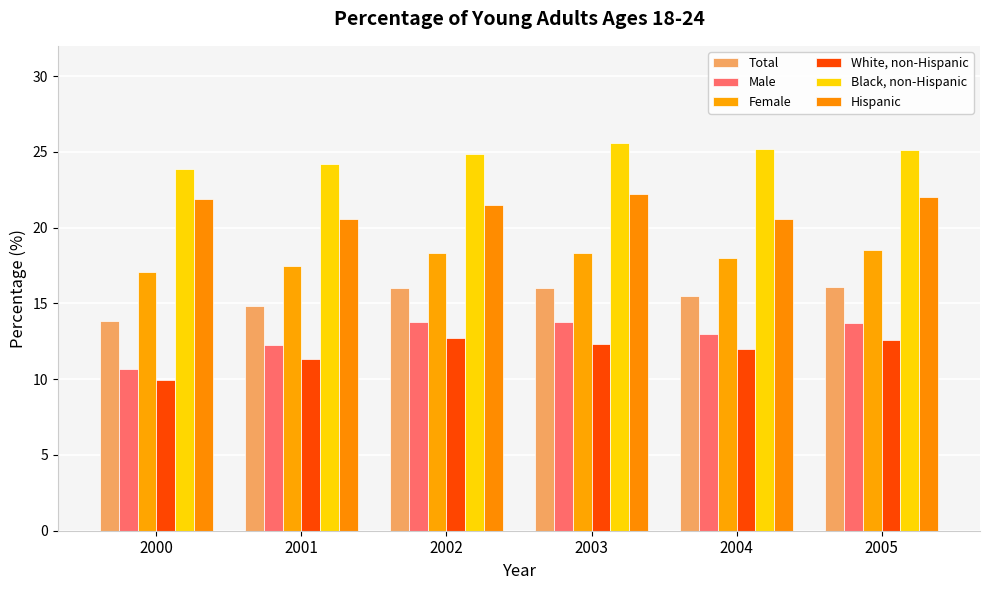

At which label does White, non-Hispanic reach its peak?

2002